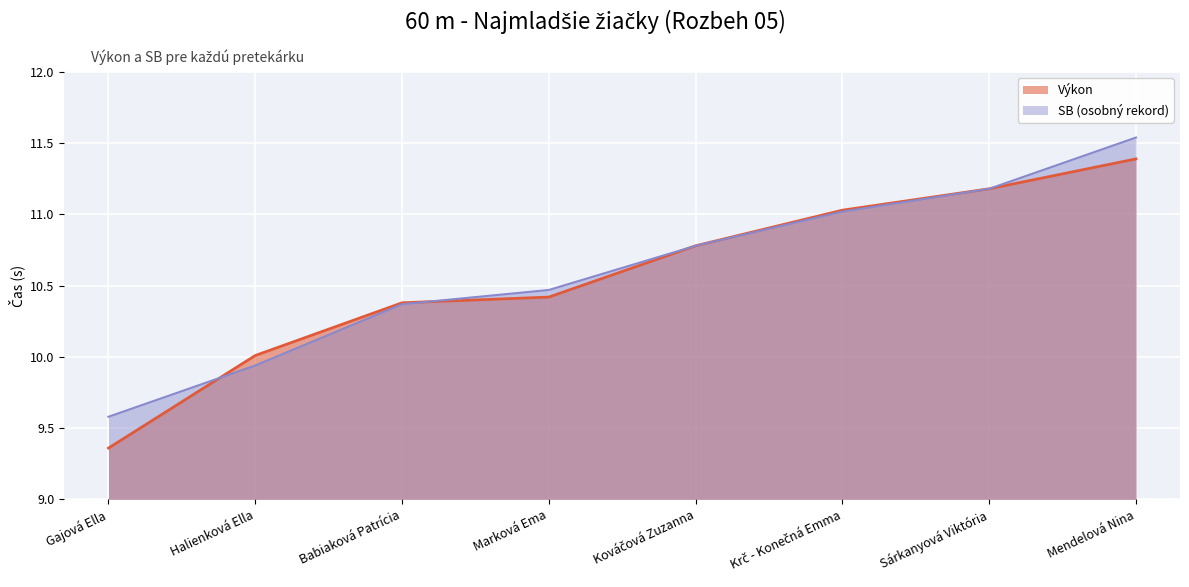

How many lines are shown in the chart?

2